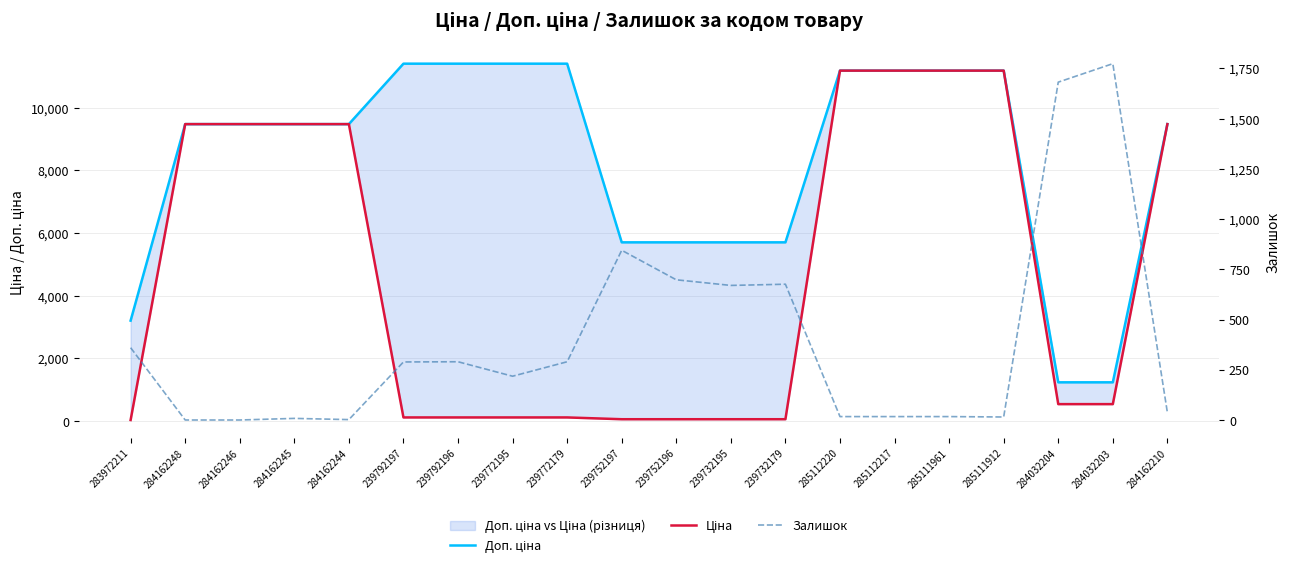

List the series in order of their overall mean, highest first.

Доп. ціна, Ціна, Залишок